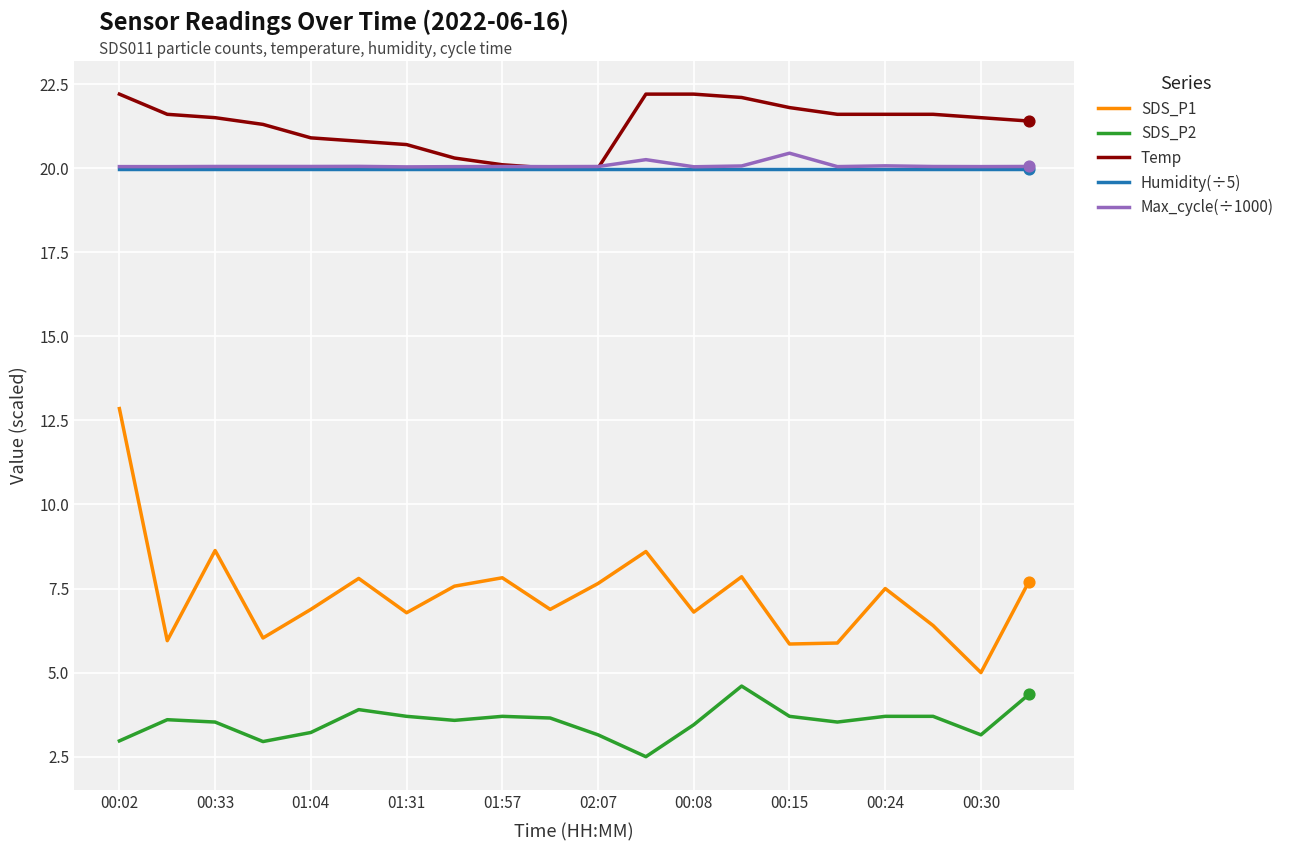

Which series has the largest range (max minus min)?

SDS_P1